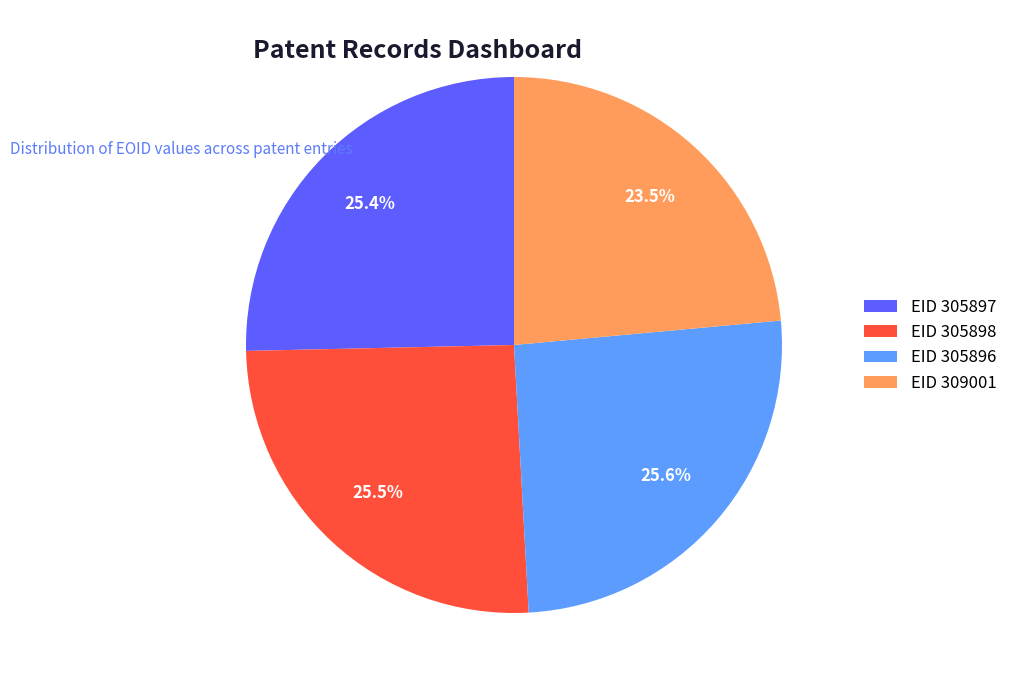

Is there any slice that represents more than half of the pie?

No